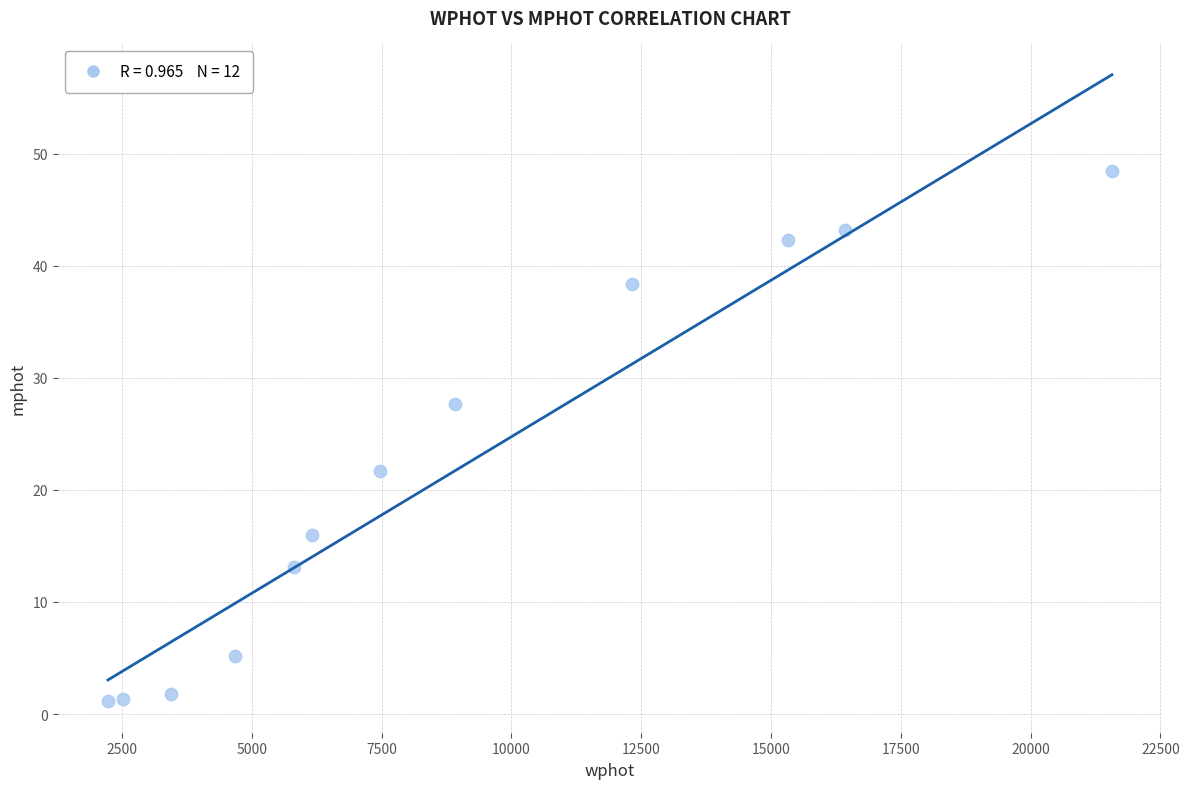

What Y value in the scatter plot is closest to 24?

21.7